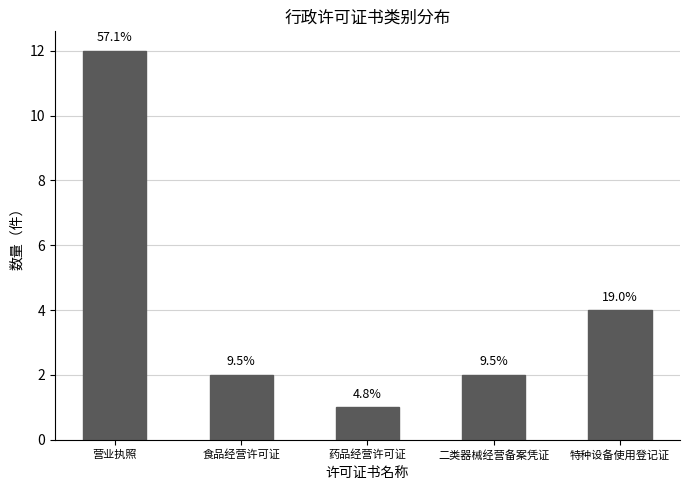

List the labels in order of value, smallest first.

药品经营许可证, 食品经营许可证, 二类器械经营备案凭证, 特种设备使用登记证, 营业执照